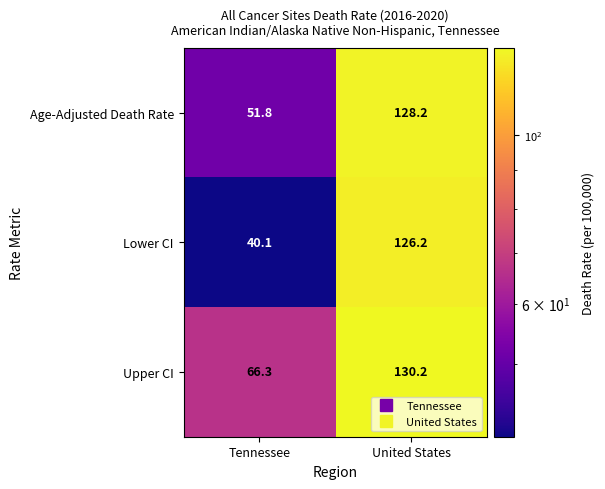

Is it true that Lower CI equals 40.1 at Tennessee?

True